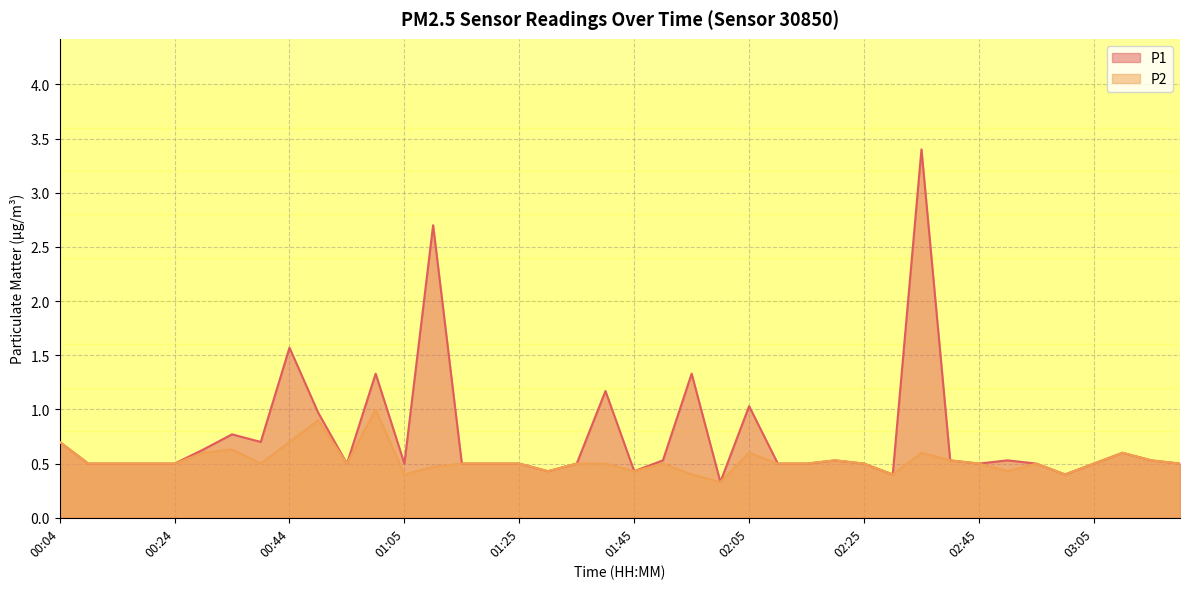

Between 03:15 and 02:25, which is larger?

03:15